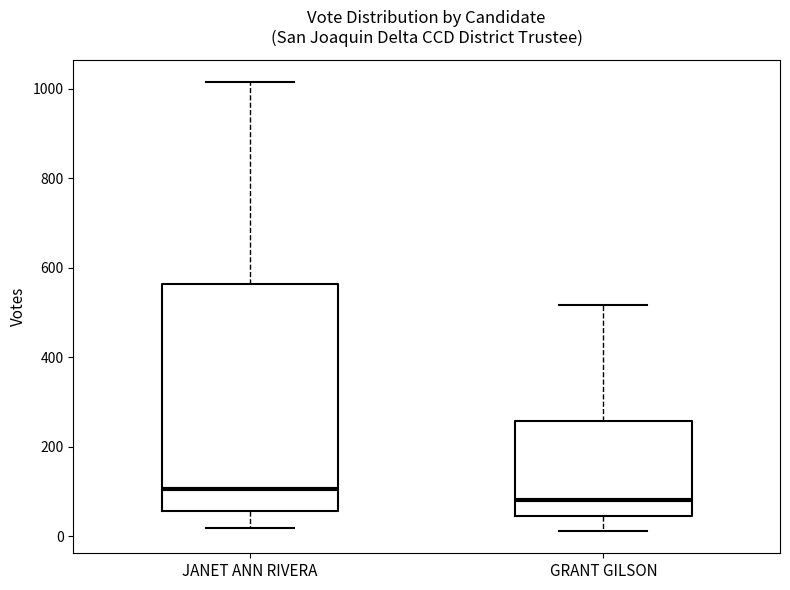

Which box's median line is the lowest?

GRANT GILSON